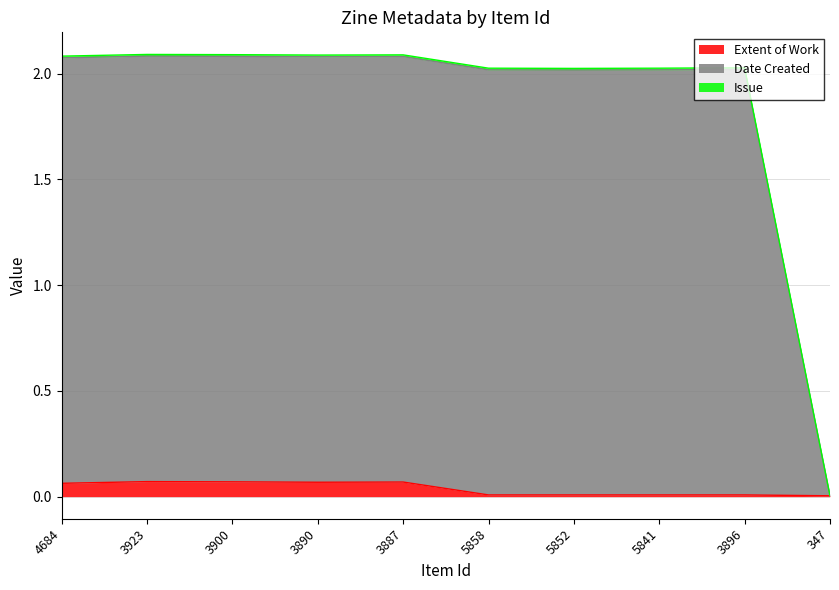

True or false: Extent of Work has a value of 0.0 at 5858.

False